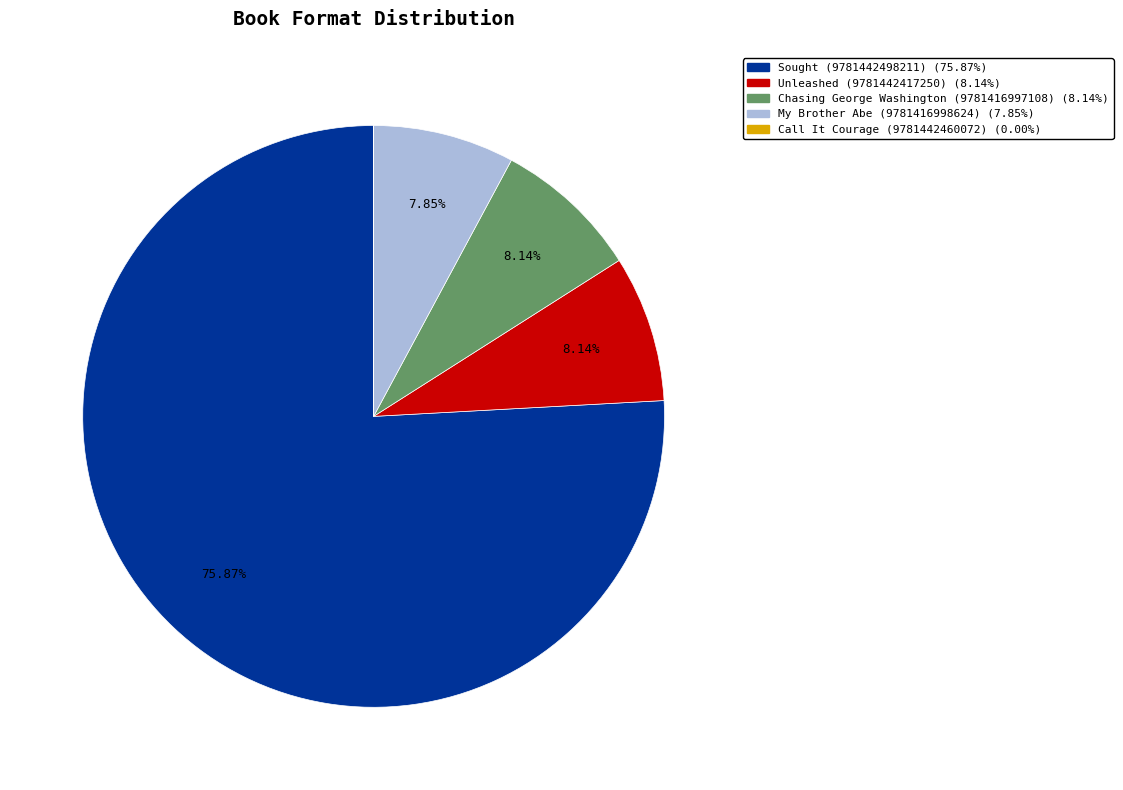

True or false: Sought (9781442498211) accounts for 61% of the total.

False